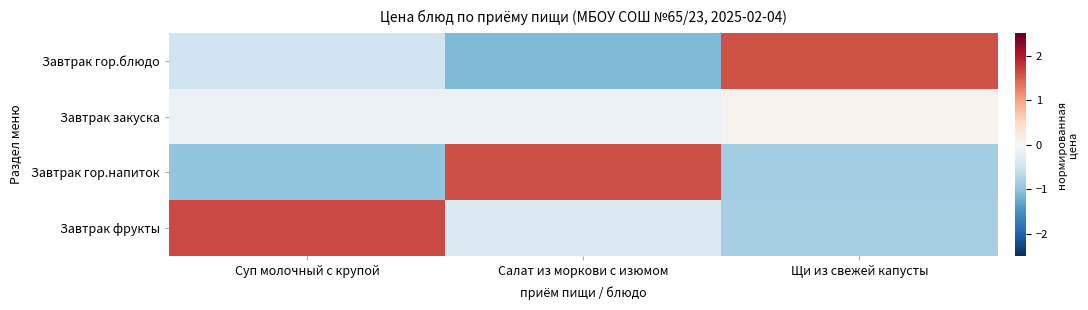

Between Суп молочный с крупой and Салат из моркови с изюмом, which is larger?

Суп молочный с крупой